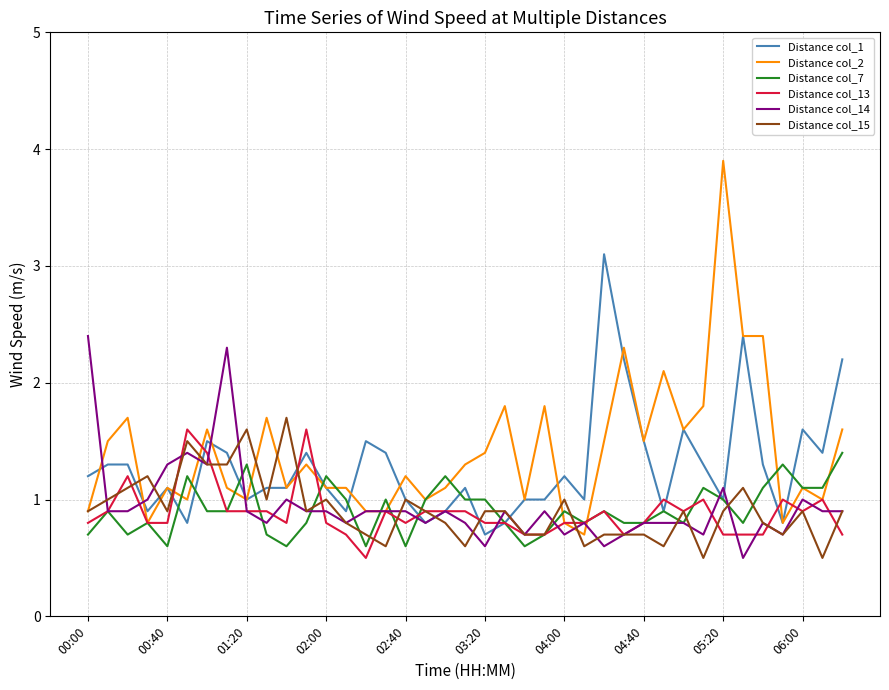

Which series has the widest spread of values?

Distance col_2